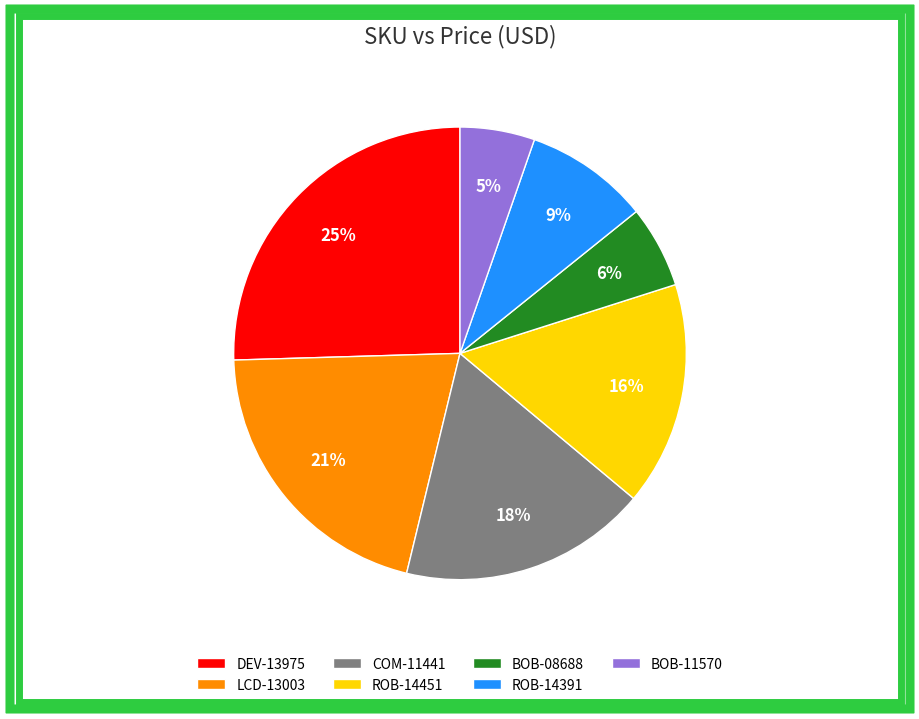

True or false: ROB-14391 accounts for 22% of the total.

False